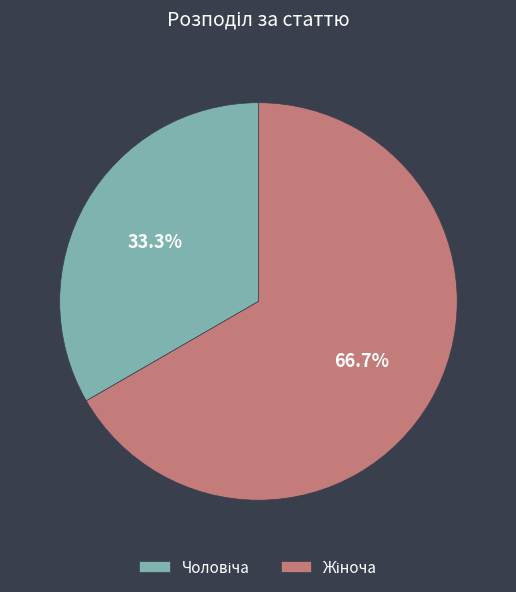

Count the number of slices in the pie.

2